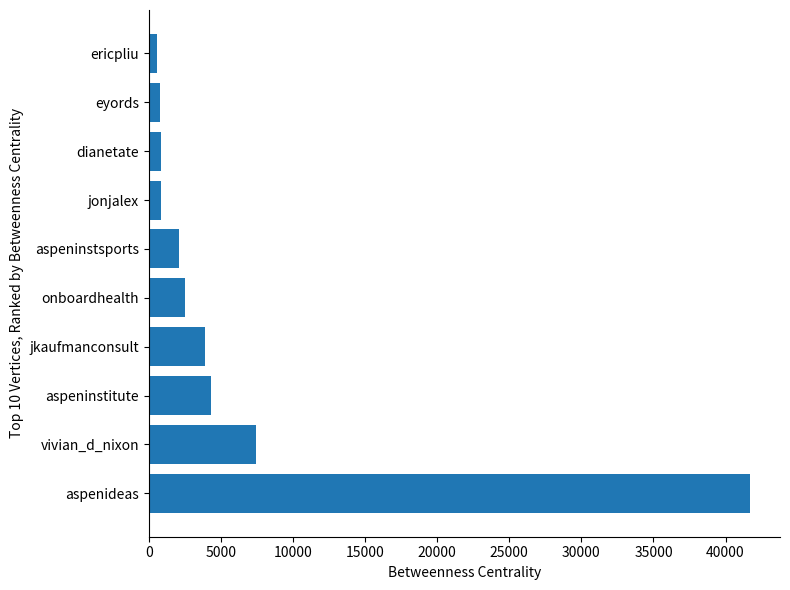

Which label corresponds to the largest value in the chart?

aspenideas